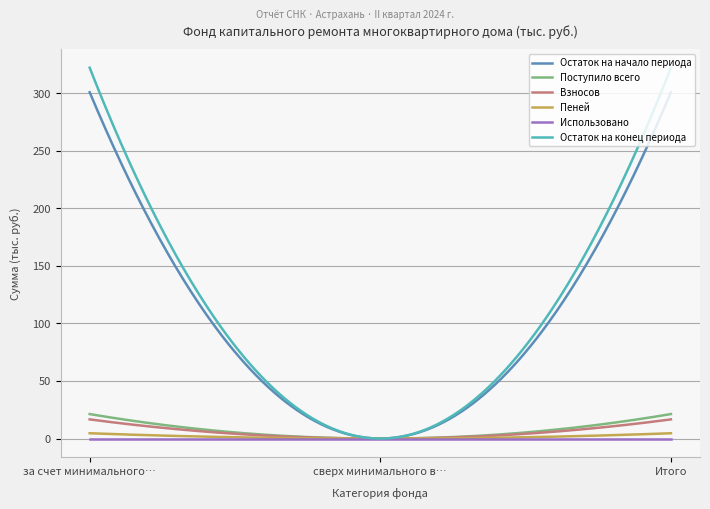

What is the difference between the maximum and minimum values in the Пеней series?

4.6